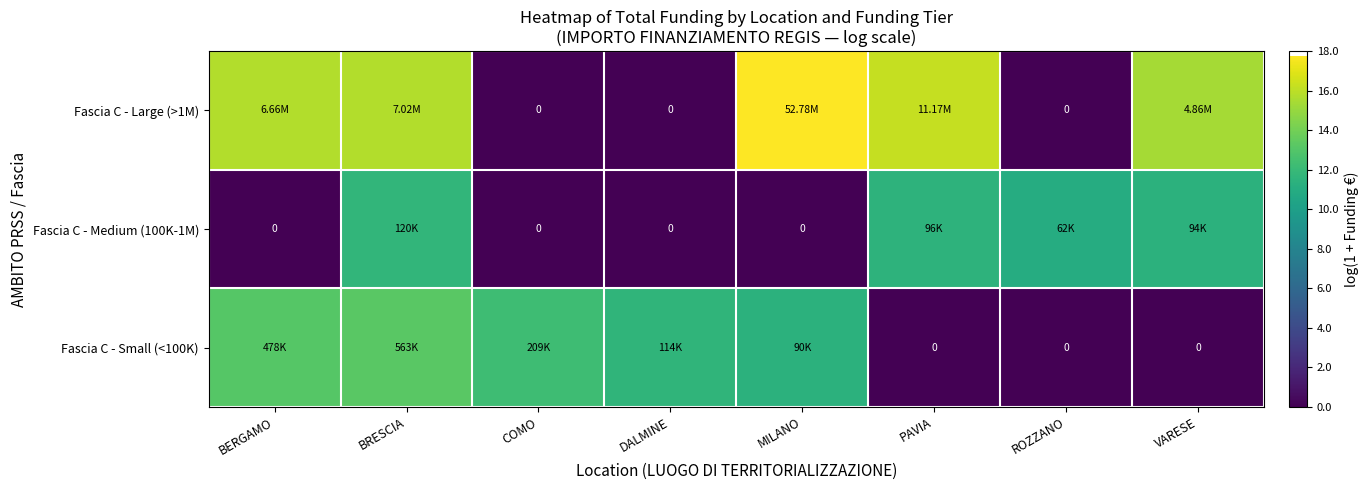

At how many categories does at least one series exceed 14?

5